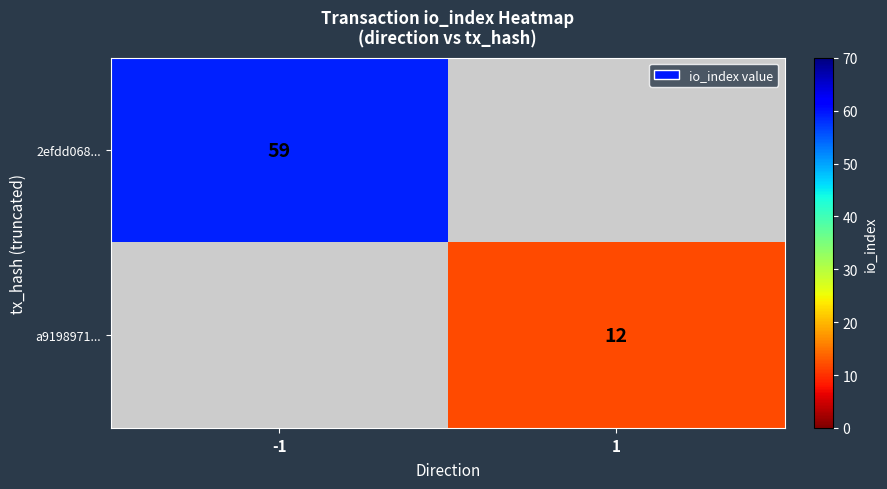

Is it true that 2efdd068... equals 84 at -1?

False